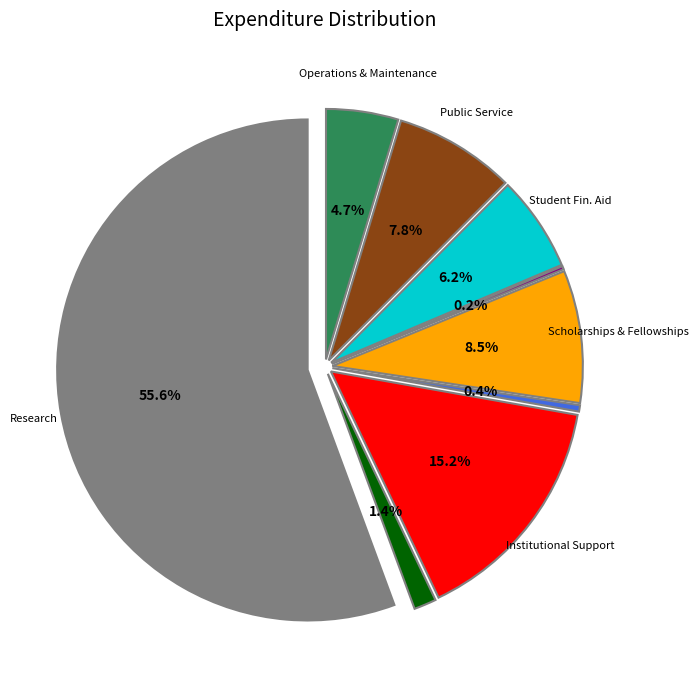

True or false: Institutional Support accounts for 15% of the total.

True